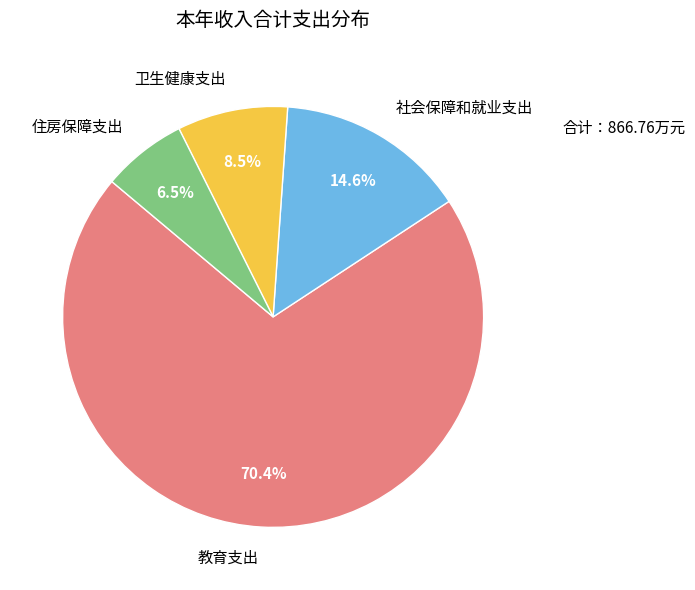

To the nearest percent, what is the average slice percentage?

25%